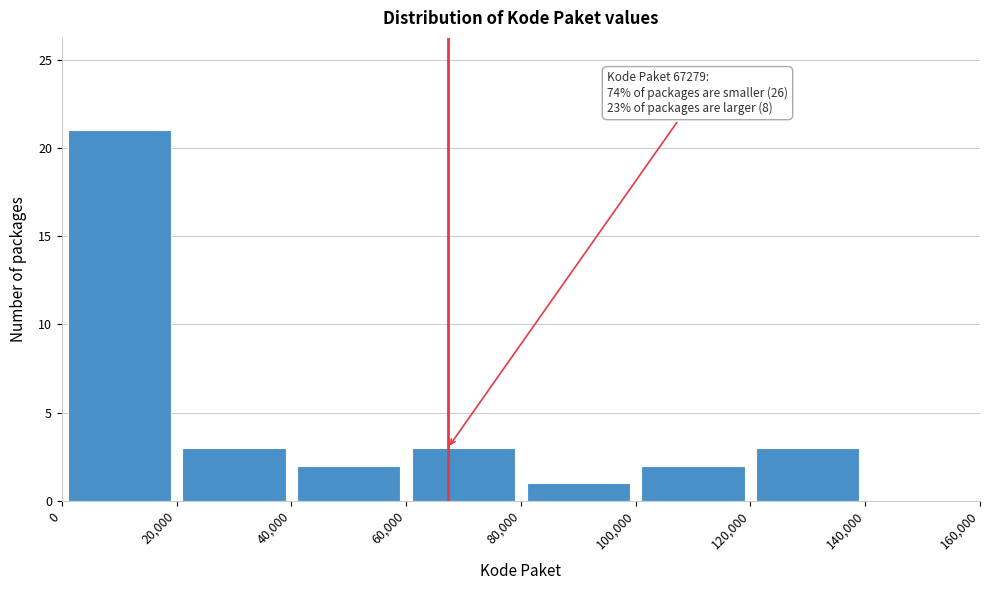

Which range on the x-axis has the tallest bar?

0 to 20,000